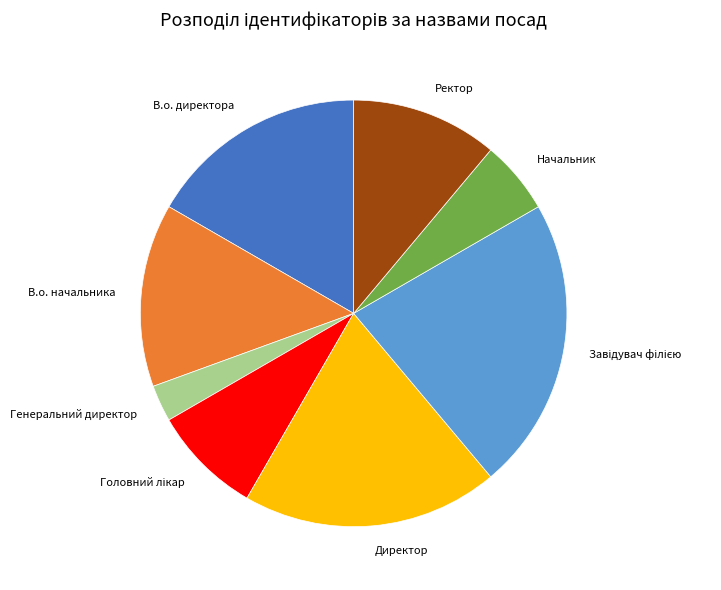

Between Начальник and Директор, which is larger?

Директор